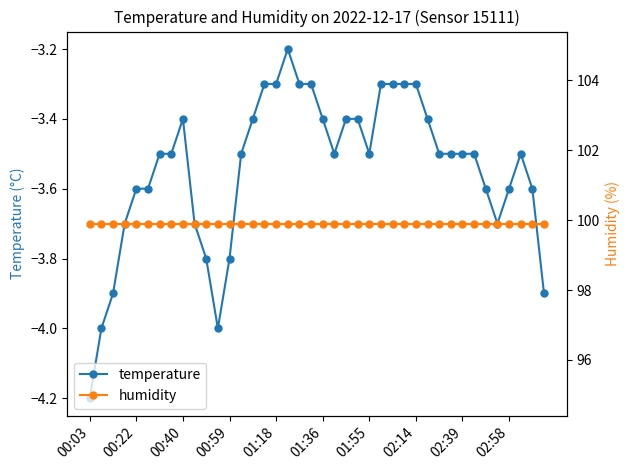

Which category has the lowest value in the temperature series?

00:03